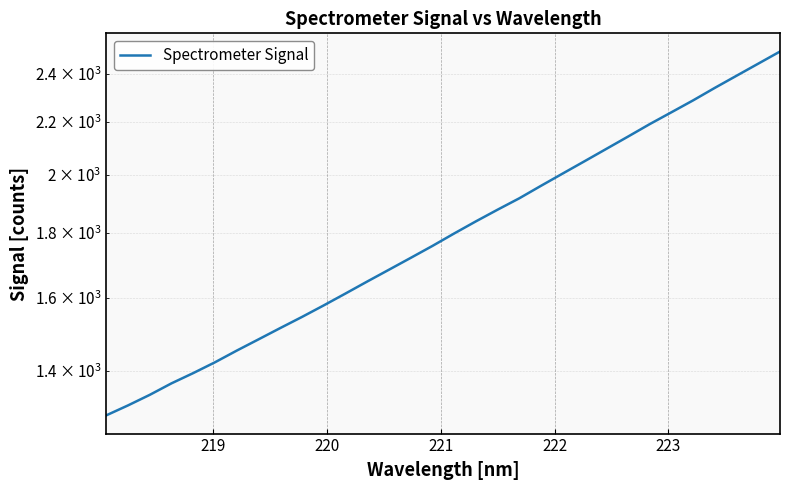

Reading left to right, what are all the values shown in this chart?

1292.0	1315.6	1341.0	1369.3	1395.1	1422.7	1453.1	1483.1	1513.8	1544.7	1577.4	1611.7	1647.2	1682.9	1719.4	1757.1	1797.3	1837.2	1876.7	1915.8	1959.8	2004.0	2049.0	2095.3	2142.6	2191.7	2239.3	2288.3	2340.8	2392.8	2445.9	2500.2